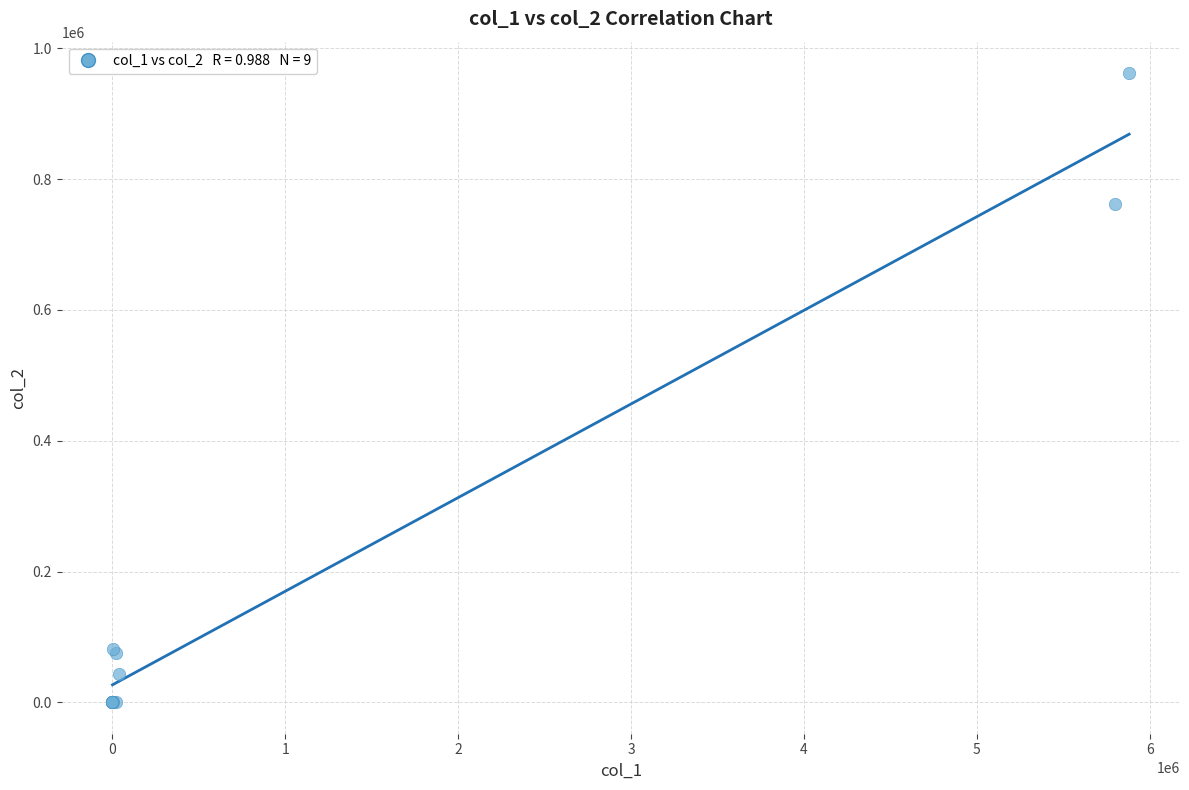

What Y value in the scatter plot is closest to 481149?

762227